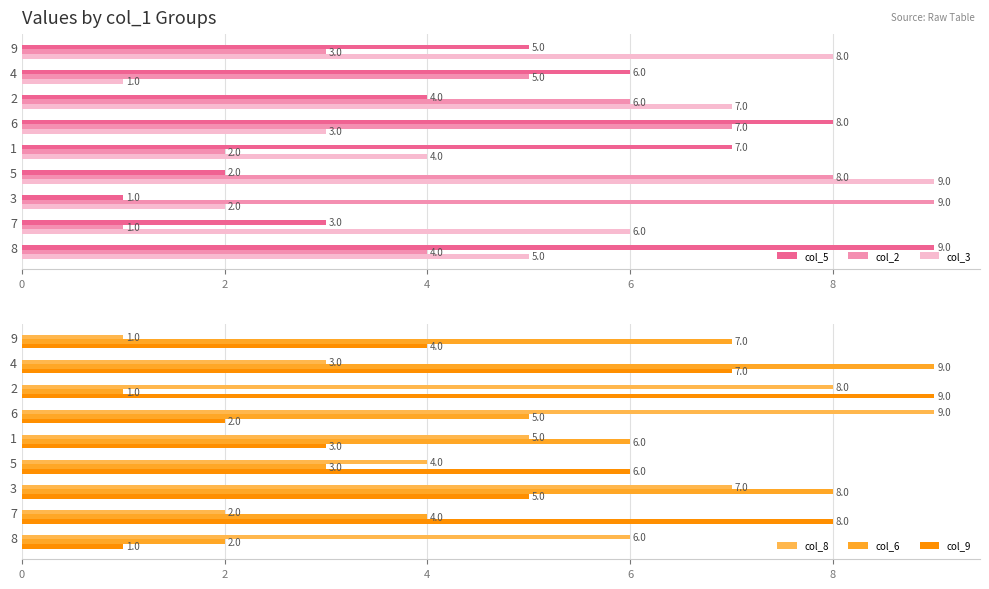

What is the difference between the second highest and minimum values in the col_9 series?

7